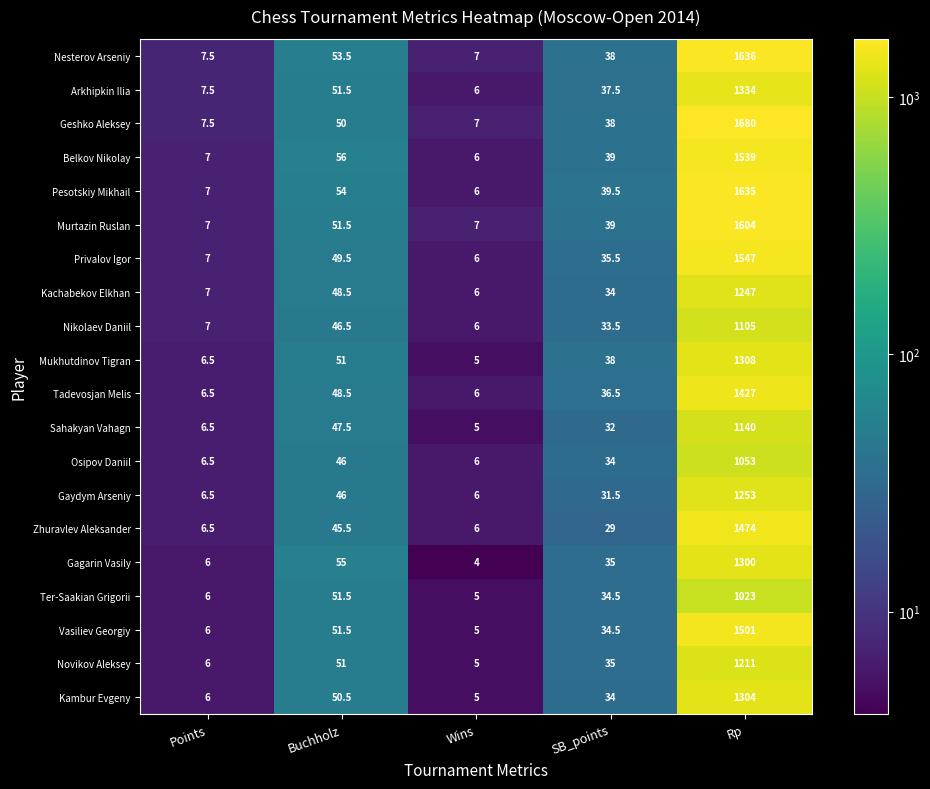

What is the highest value of the Osipov Daniil series?

1053.0